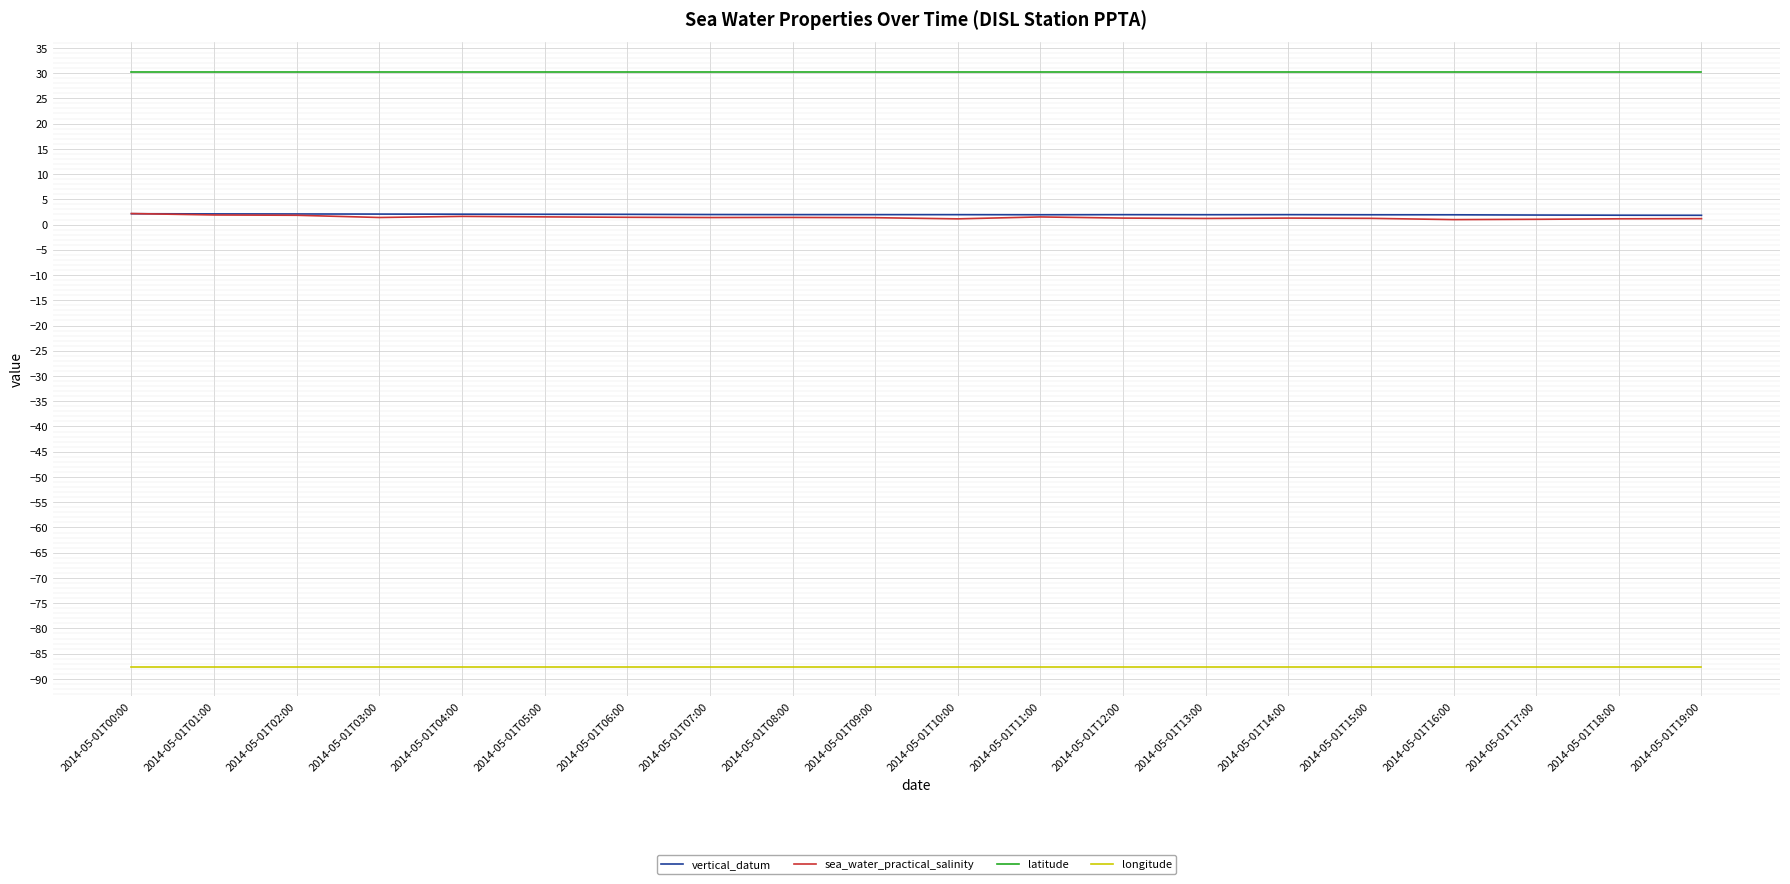

What is the greatest value displayed?

30.3